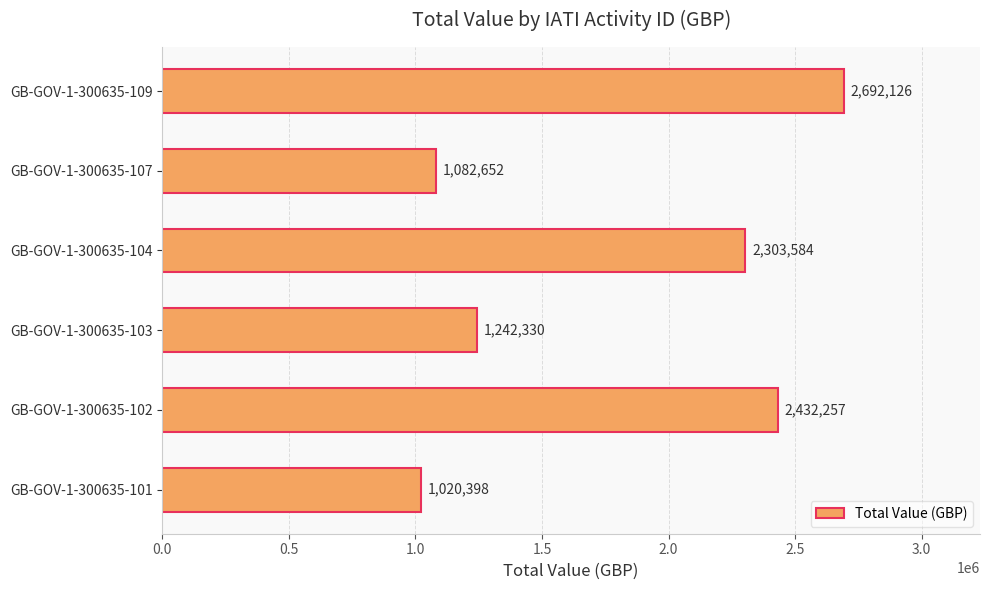

Reading bottom to top, extract all data points from this chart.

1020398	2432257	1242330	2303584	1082652	2692126